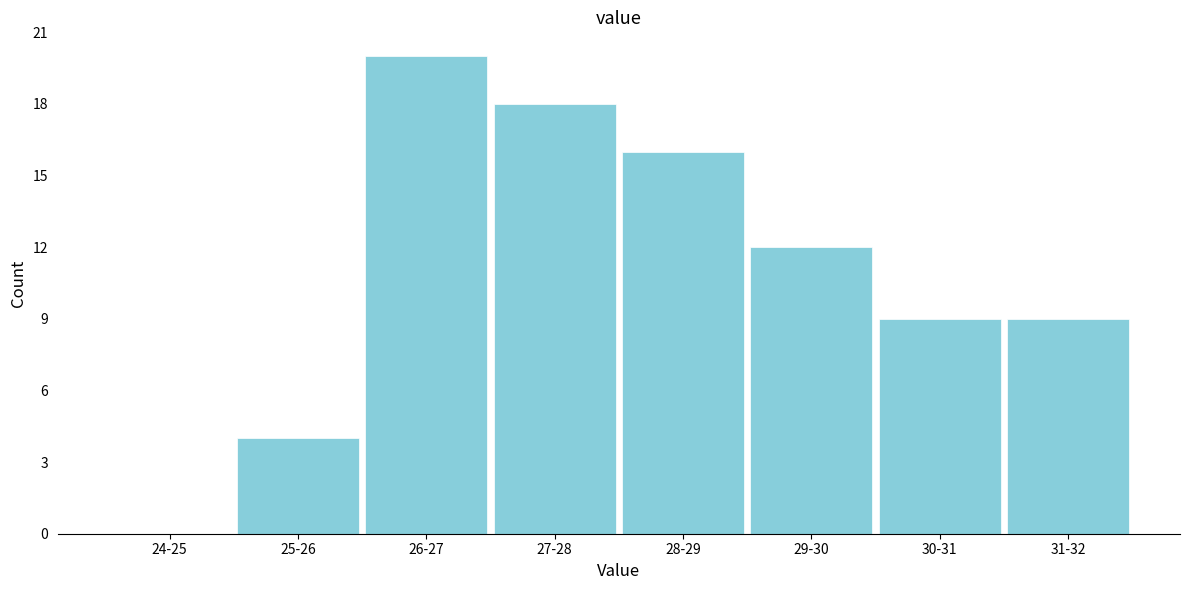

Reading right to left, transcribe all the data shown in this chart.

31-32=9	30-31=9	29-30=12	28-29=16	27-28=18	26-27=20	25-26=4	24-25=0